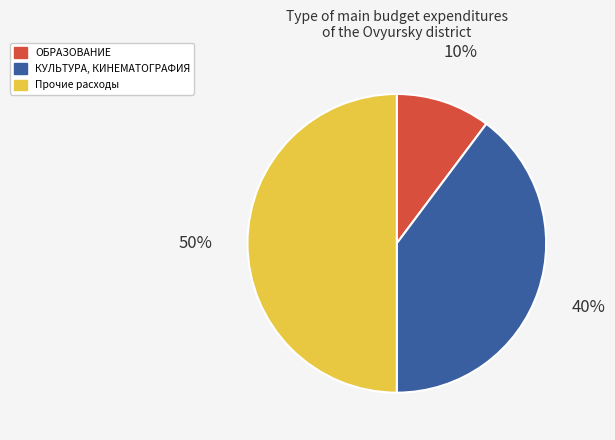

Which category has the smallest portion of the pie?

ОБРАЗОВАНИЕ